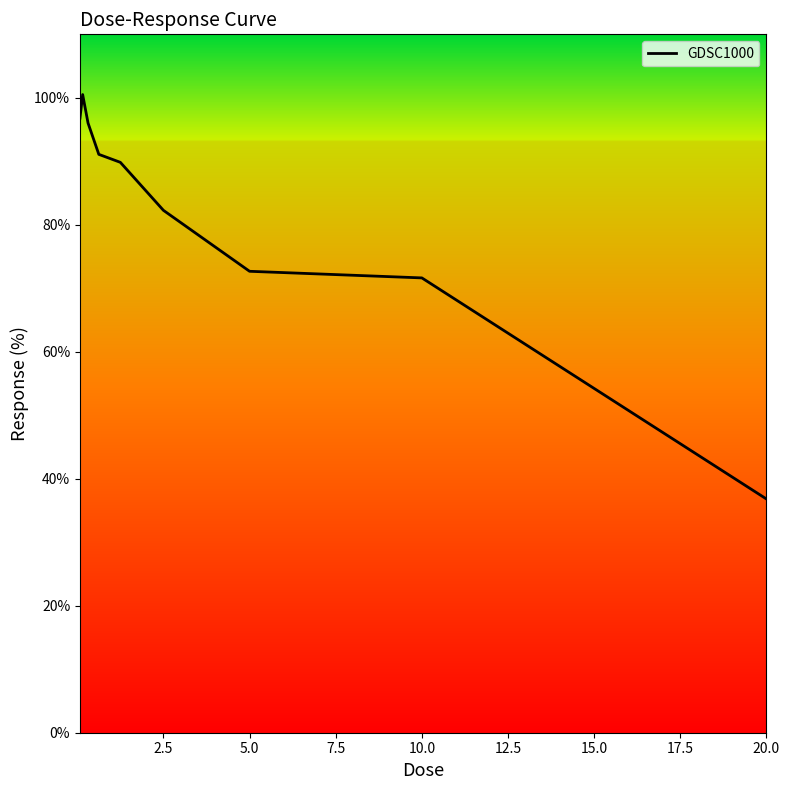

What is the difference between the maximum and minimum values?

63.7